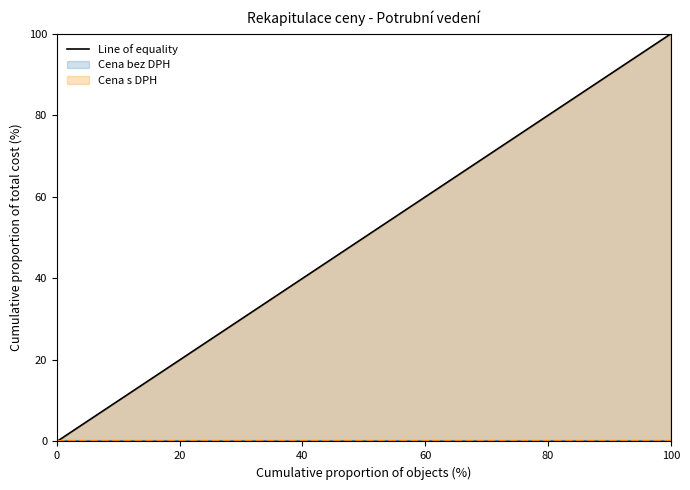

True or false: the data shows 80 at 80.

True